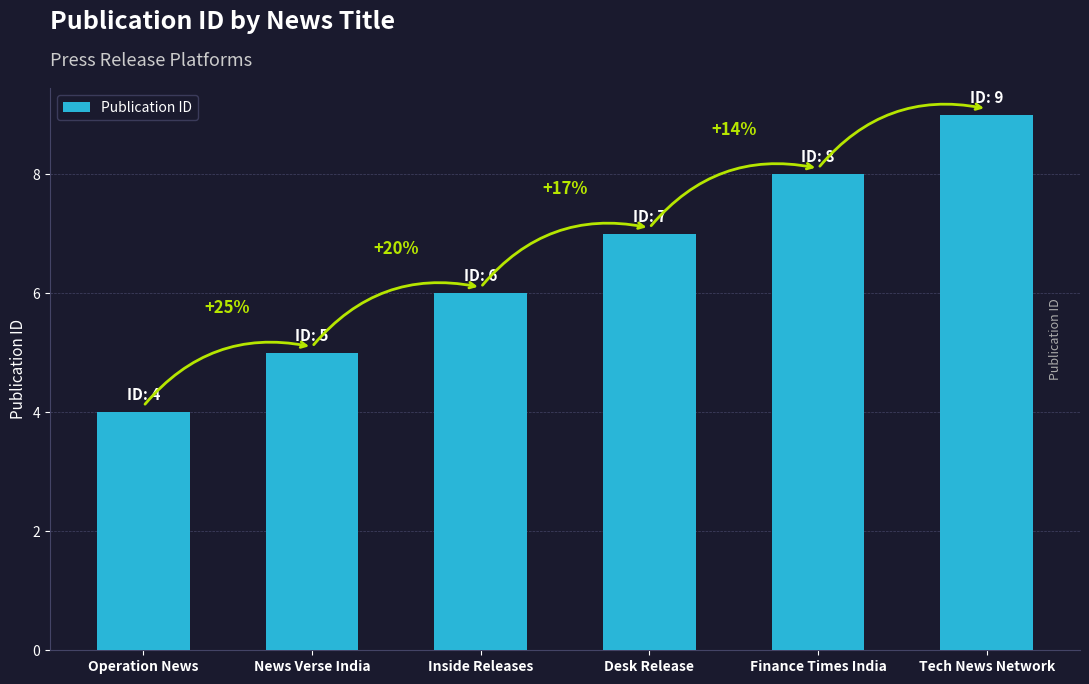

Which has a higher value, Inside Releases or Tech News Network?

Tech News Network